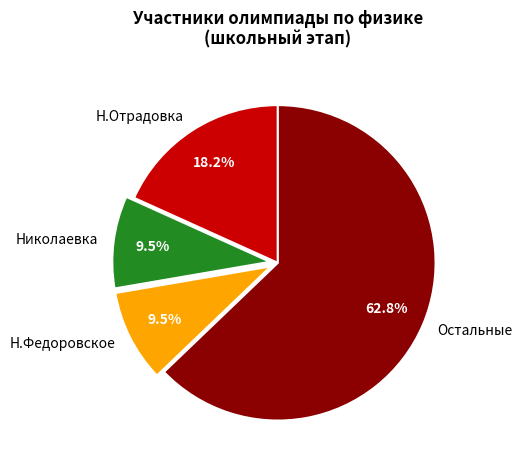

What is the ratio of the value at Н.Отрадовка to the value at Н.Федоровское?

1.9